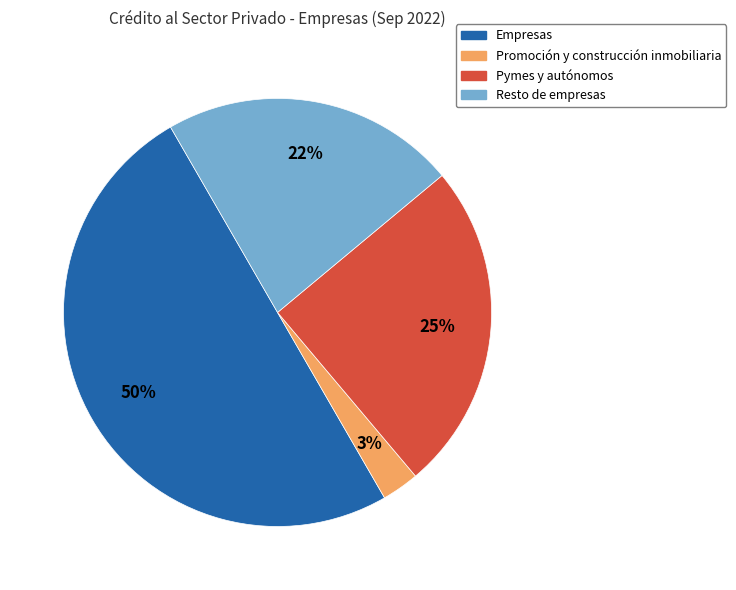

Is it true that Resto de empresas is 30% of the pie?

False